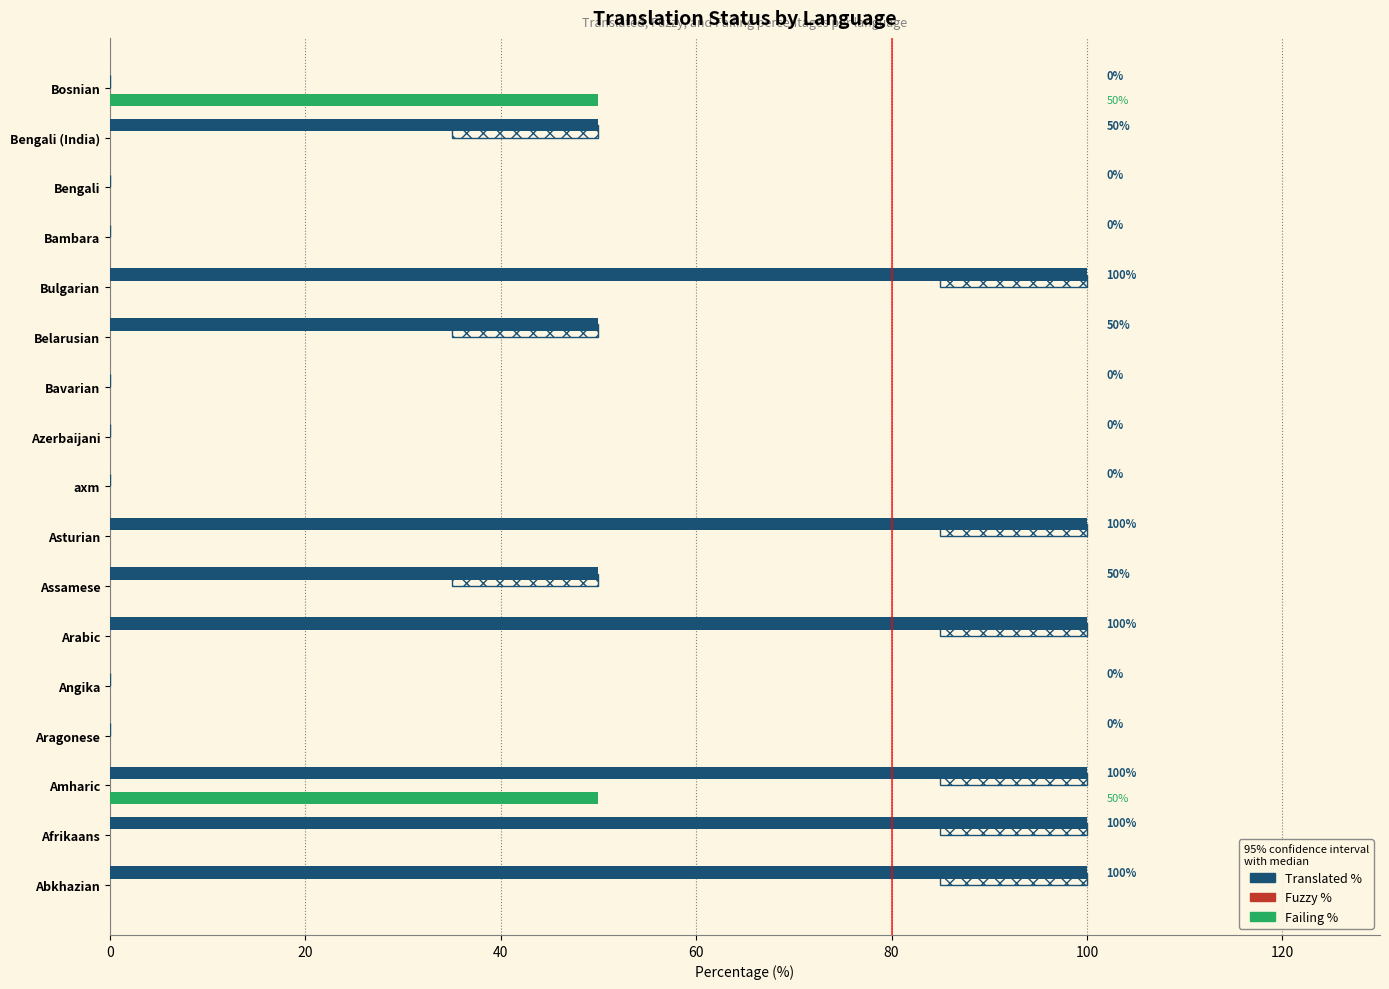

What is the total value across all series at Bengali (India)?

50